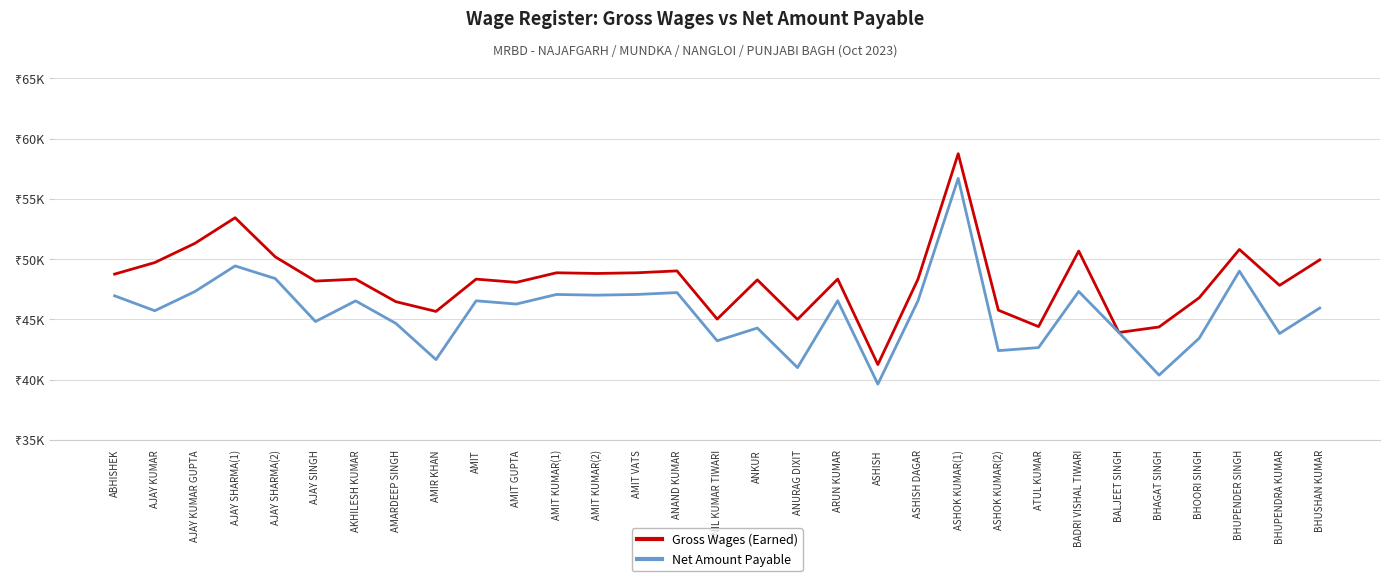

In Gross Wages (Earned), how many points are lower than both neighbors (excluding endpoints)?

10